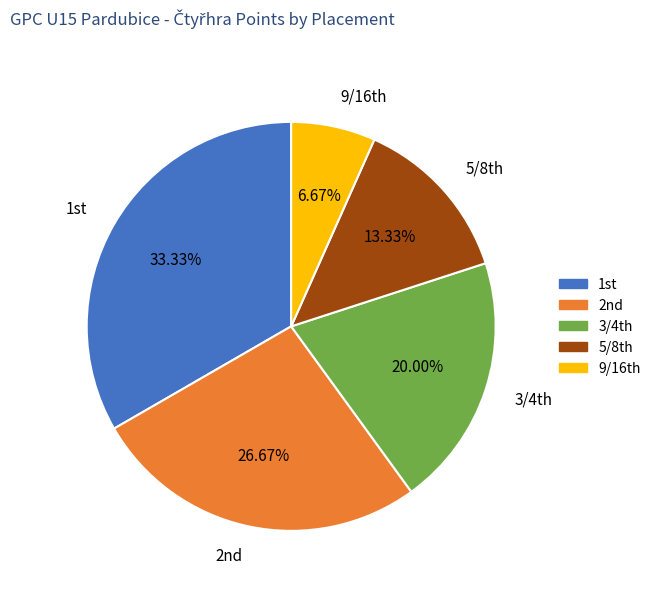

Rank the categories by value from highest to lowest.

1st, 2nd, 3/4th, 5/8th, 9/16th